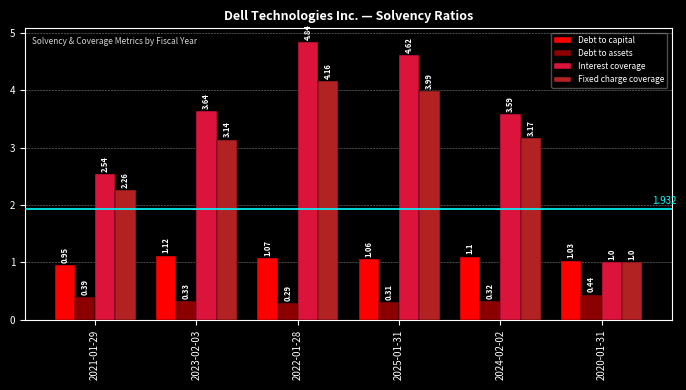

What are all the series names shown in the legend?

Debt to capital, Debt to assets, Interest coverage, Fixed charge coverage